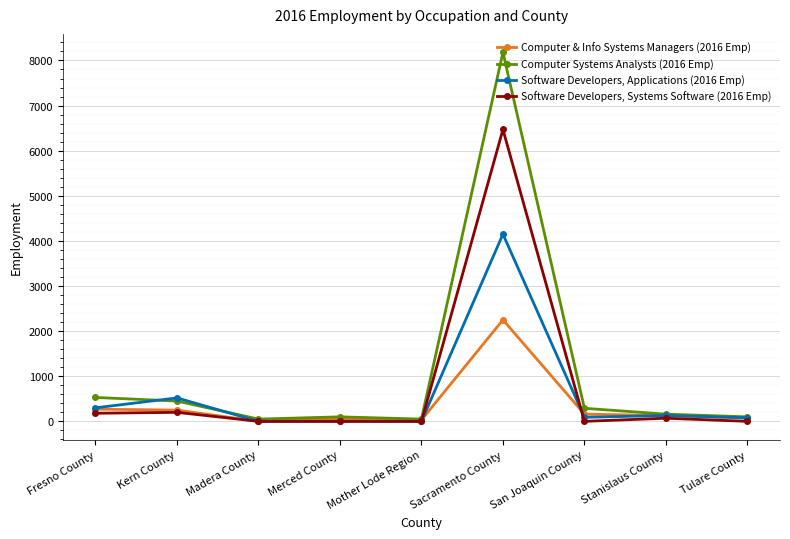

What is the total value across all series at Fresno County?

1280